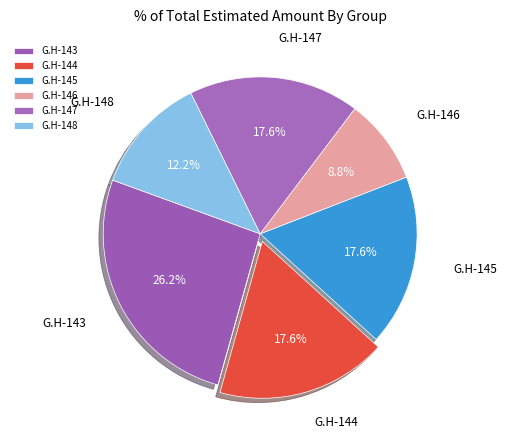

How much of the chart is everything except G.H-146?

91.2%